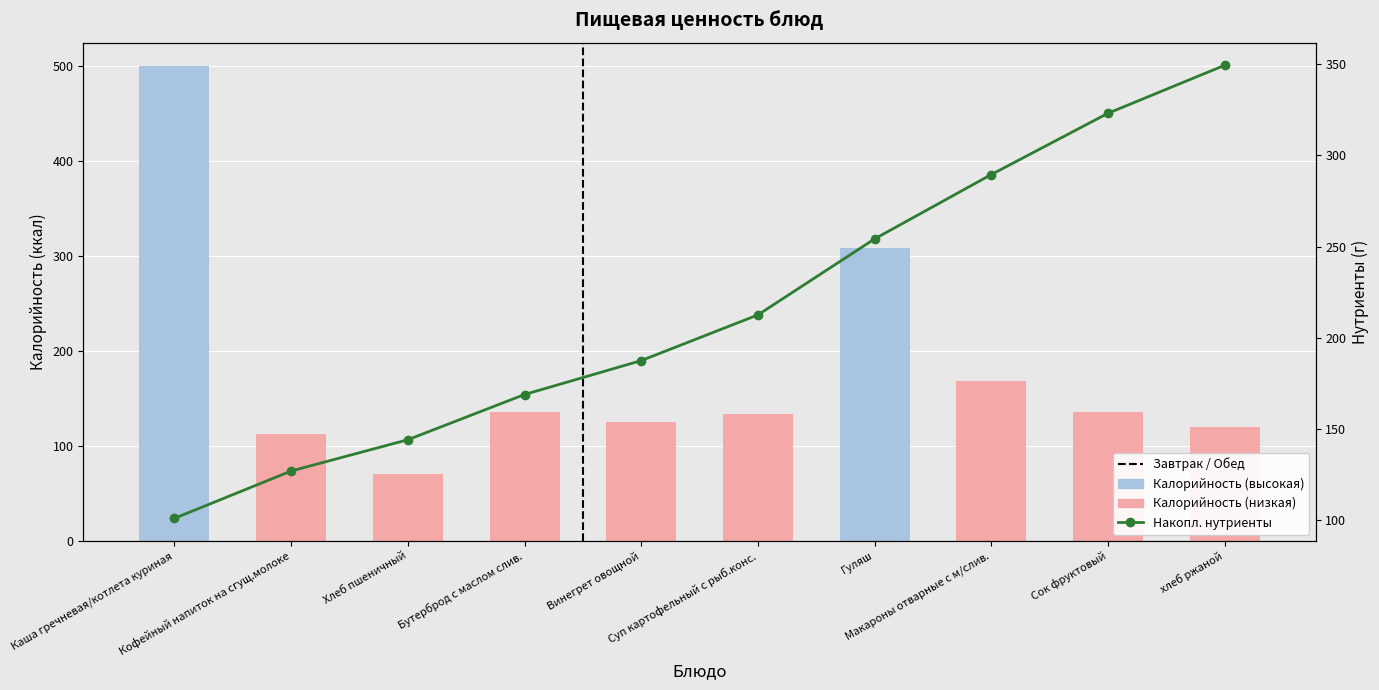

At which label does Накопленные нутриенты (Б+Ж+У) first exceed 212?

Суп картофельный с рыб.конс.